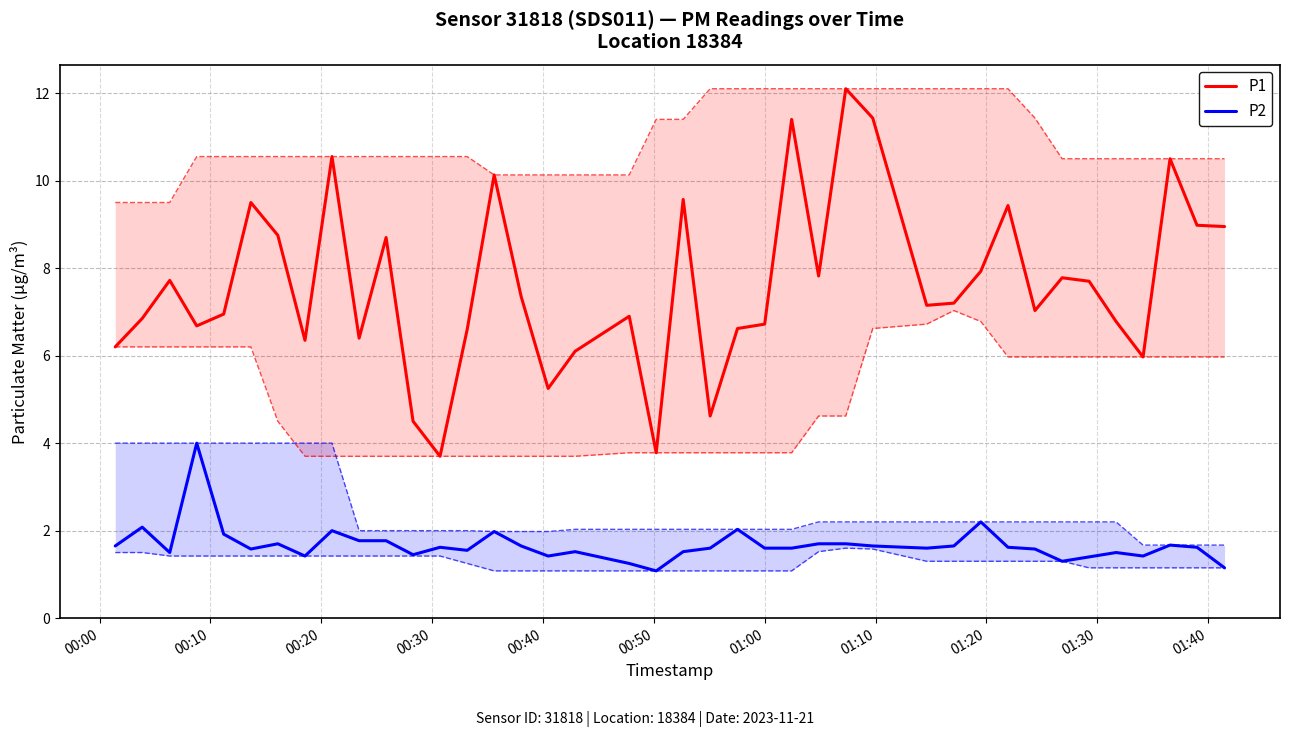

List the series in order of their overall mean, highest first.

P1, P2